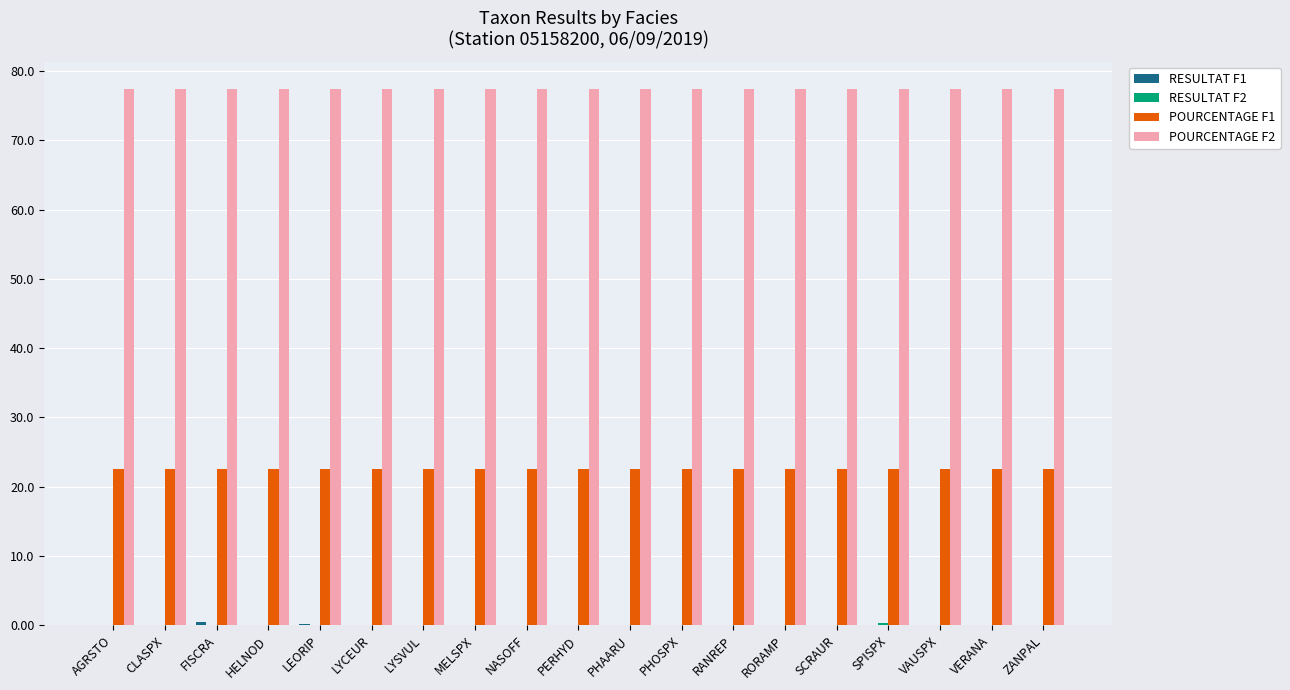

What is the maximum value shown in the chart?

77.5